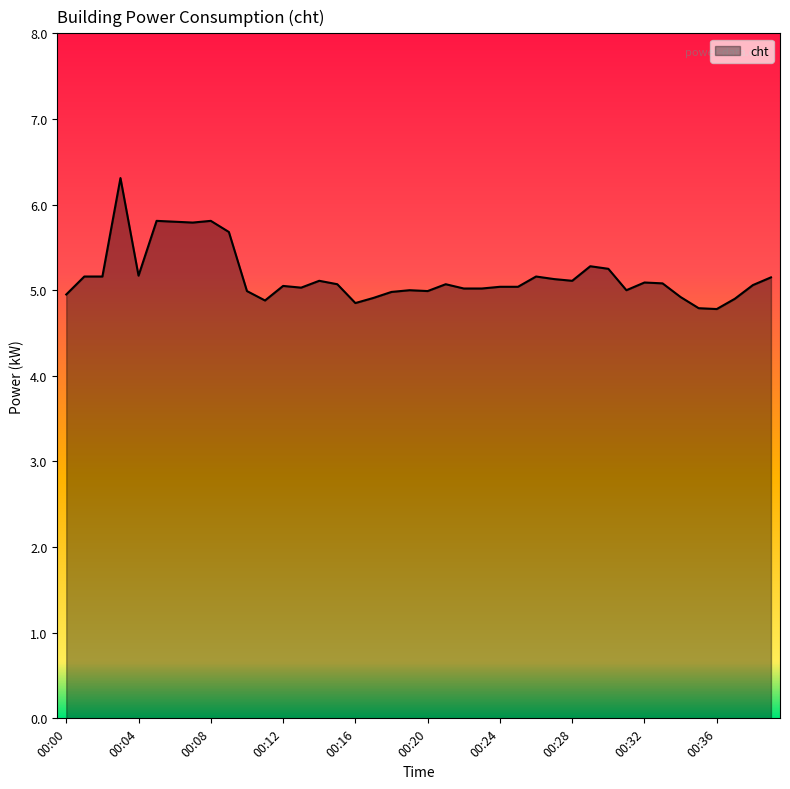

What is the sum of all values?

206.4